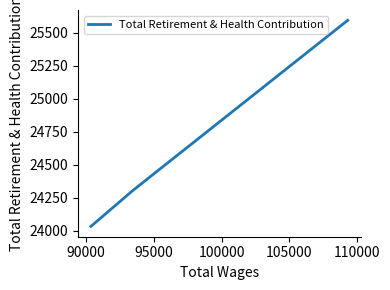

Approximately how many times larger is the value at 95000 compared to 90000?

1.0